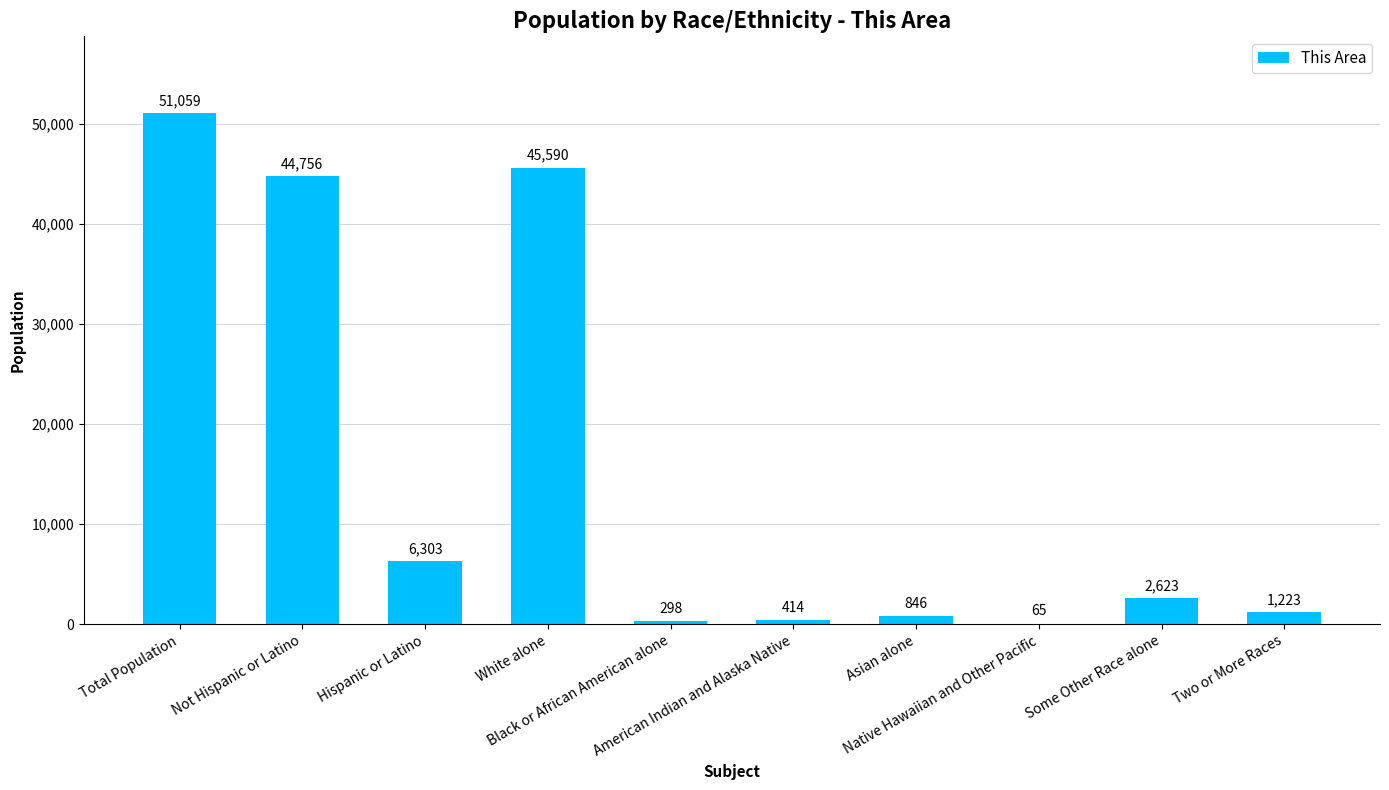

Between Black or African American alone and Asian alone, which is larger?

Asian alone